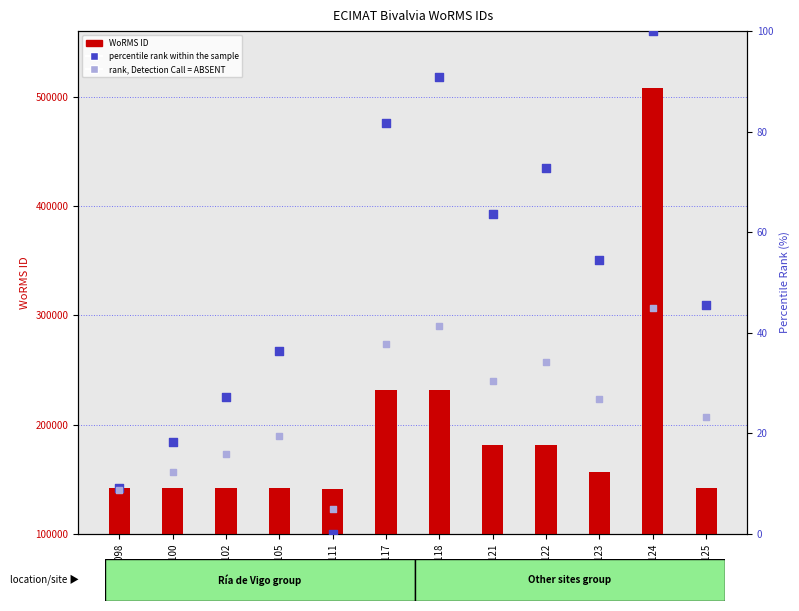

Is the value of rank, Detection Call = ABSENT at EMR122 greater than the value of WoRMS ID at EMR125?

No